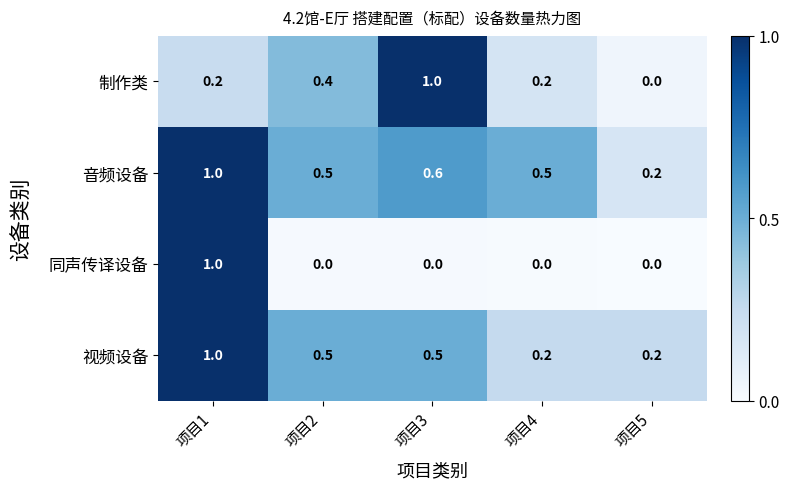

What is the difference between the maximum and minimum values in the 视频设备 series?

0.8